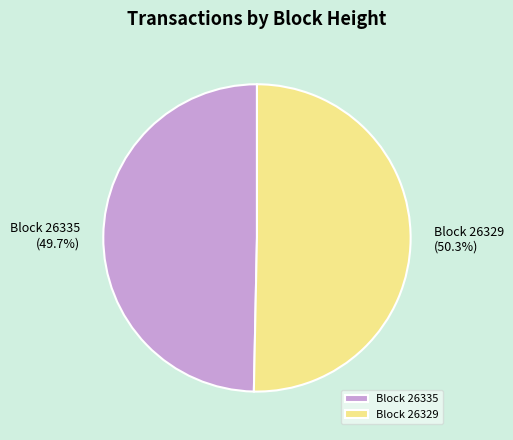

Does Block 26329 represent more than half of the total?

Yes